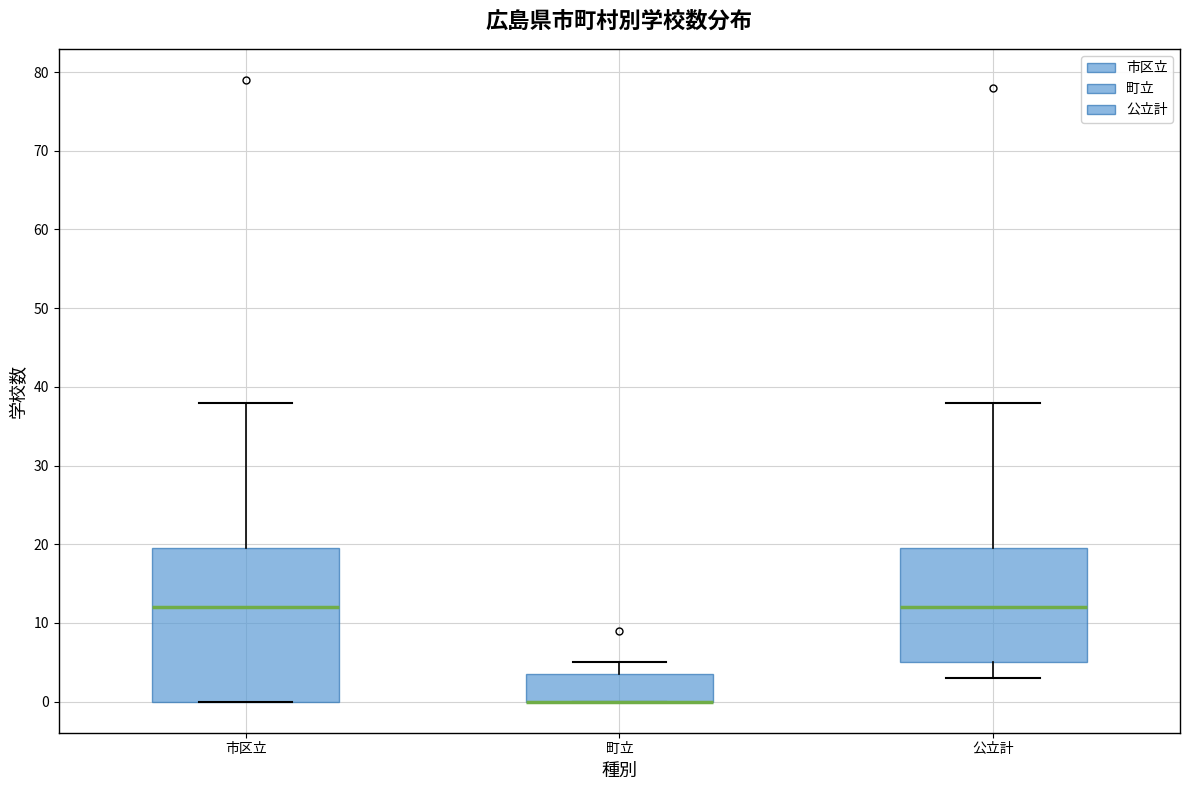

Reading left to right, transcribe this box plot: for each box, give where its median line is, the range the box spans, and where its two whiskers end, as read against the y-axis. The values are not printed on the chart, so give them approximately, as read against the axis.

市区立: median 12, box 0 to 20, whiskers 0 to 38
町立: median 0 (drawn on the box's lower edge), box 0 to 4, whiskers 0 to 5
公立計: median 12, box 5 to 20, whiskers 3 to 38